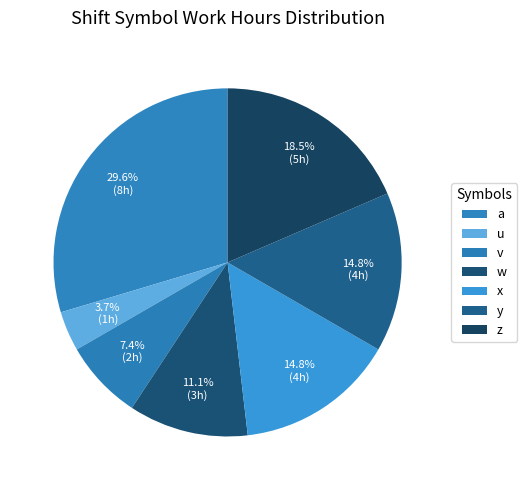

Between x and v, which is larger?

x